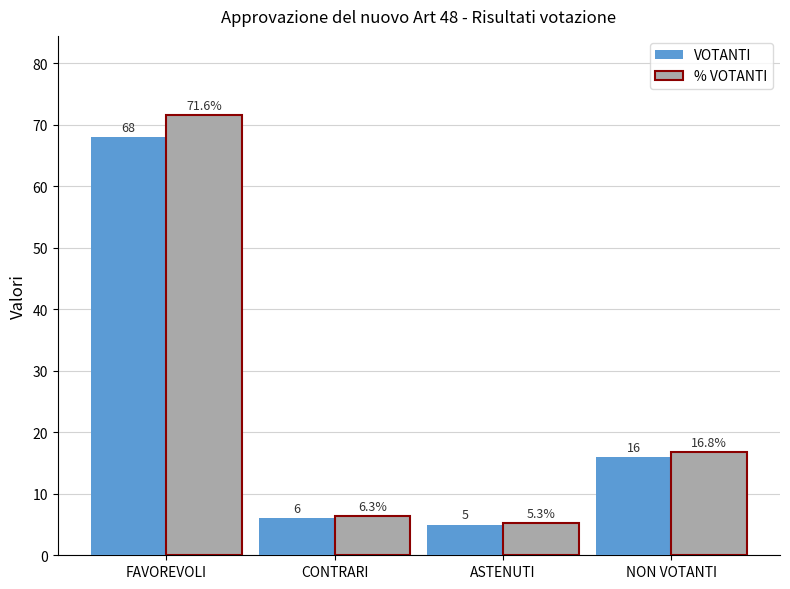

What are all the series names shown in the legend?

VOTANTI, % VOTANTI